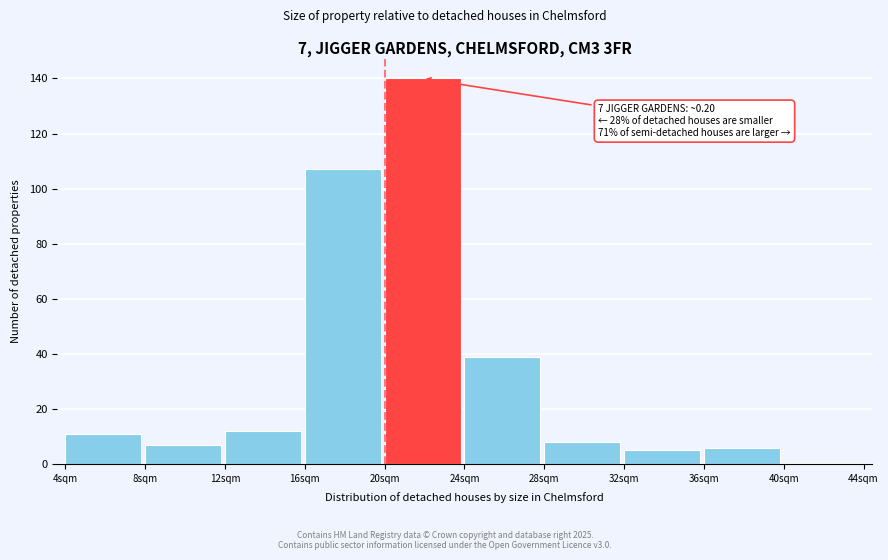

Reading left to right, transcribe all the data shown in this chart.

4sqm=11	8sqm=7	12sqm=12	16sqm=107	20sqm=140	24sqm=39	28sqm=8	32sqm=5	36sqm=6	40sqm=0